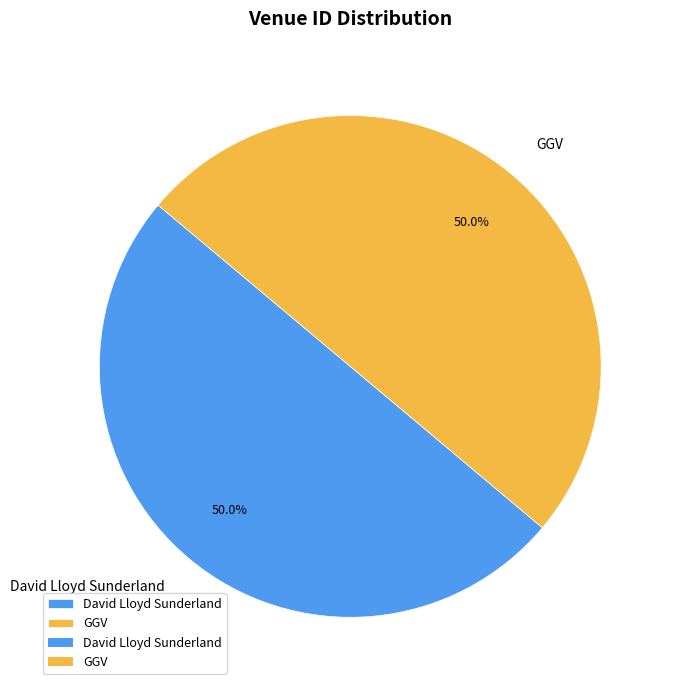

Approximately how many times larger is the value at GGV compared to David Lloyd Sunderland?

1.0